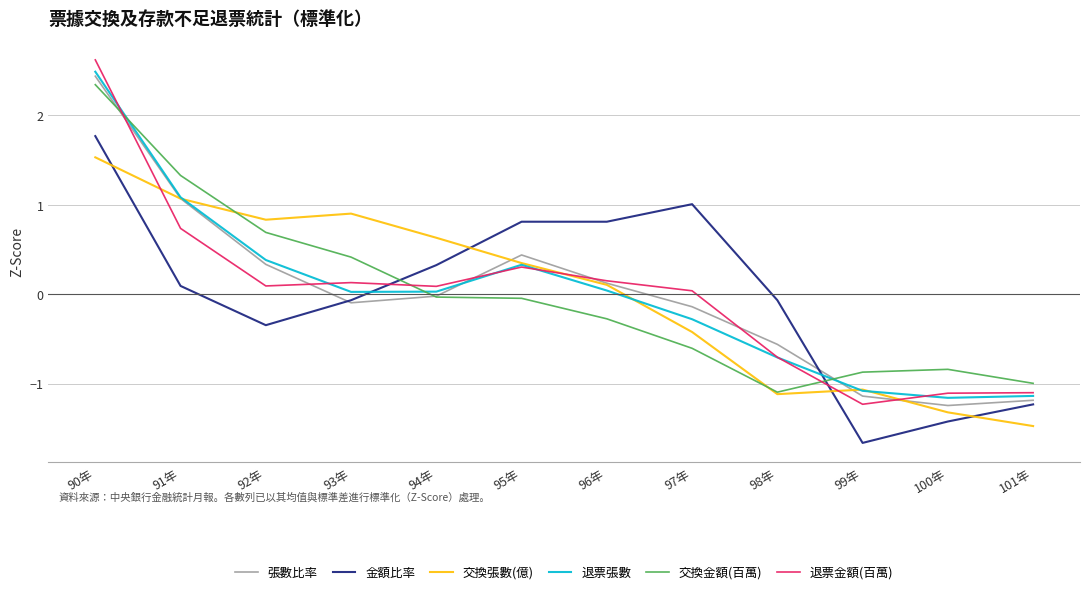

How many interior local peaks does the 張數比率 series have?

1